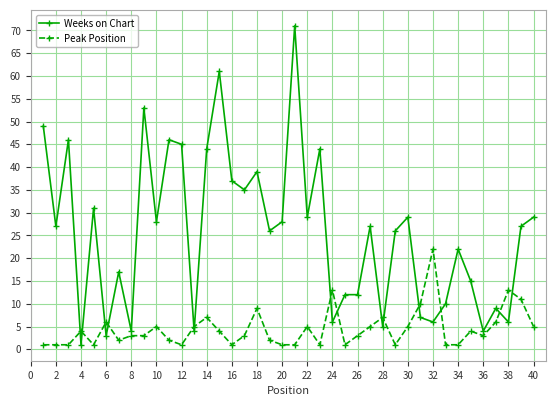

What is the difference between the maximum and second lowest values in the Peak Position series?

21